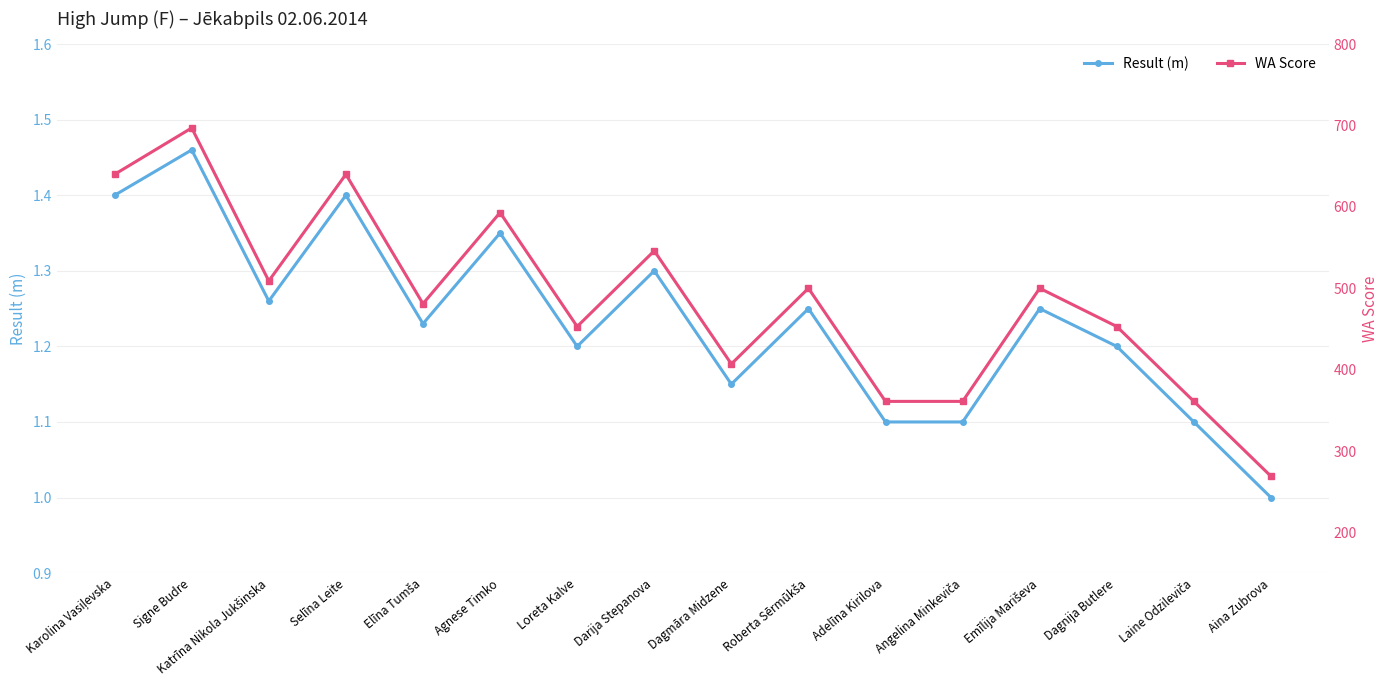

What is the difference between the maximum and second lowest values in the WA Score series?

336.0